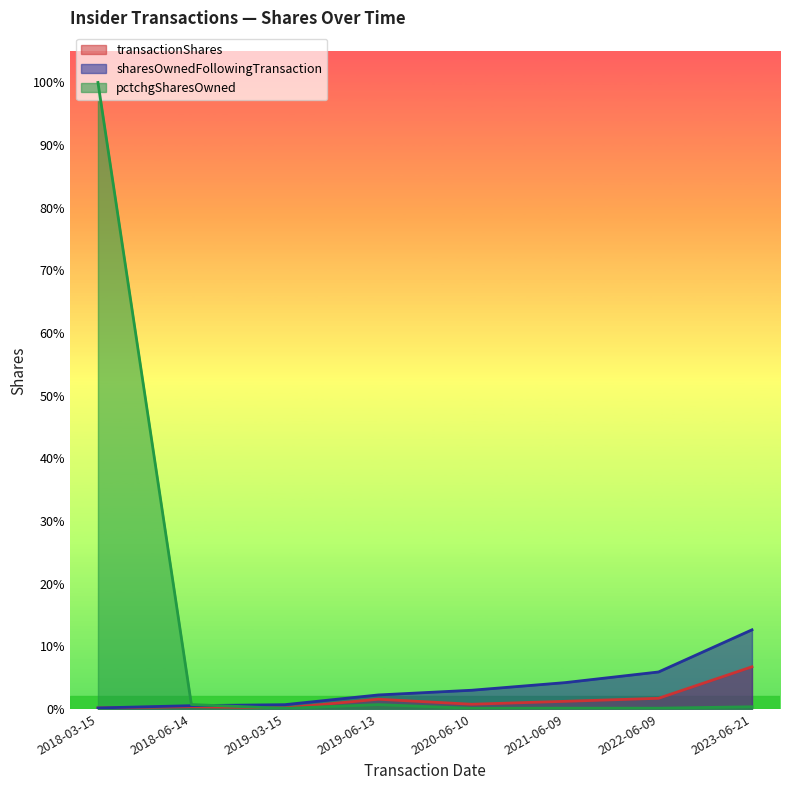

Is the value of sharesOwnedFollowingTransaction at 2018-03-15 greater than the value of pctchgSharesOwned at 2018-03-15?

No